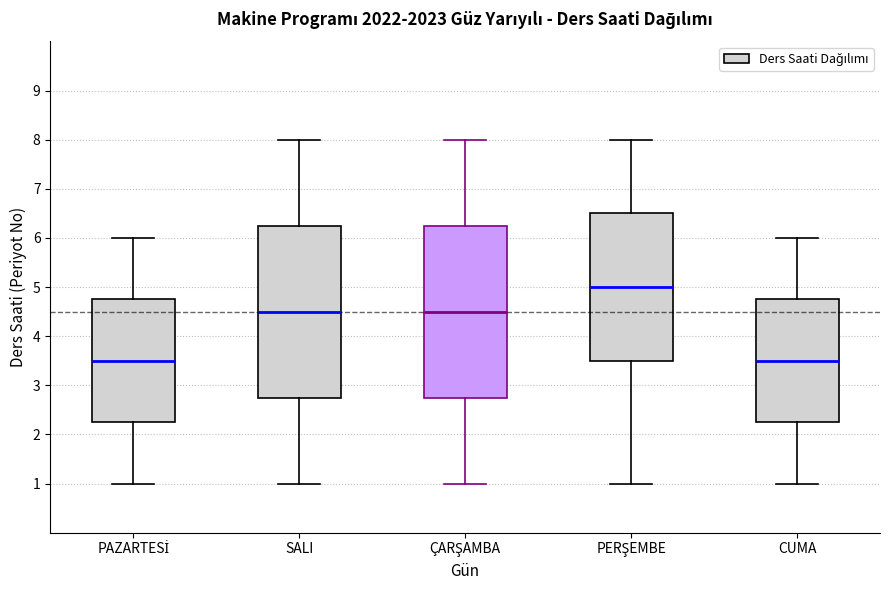

Which box's median line is the highest?

PERŞEMBE